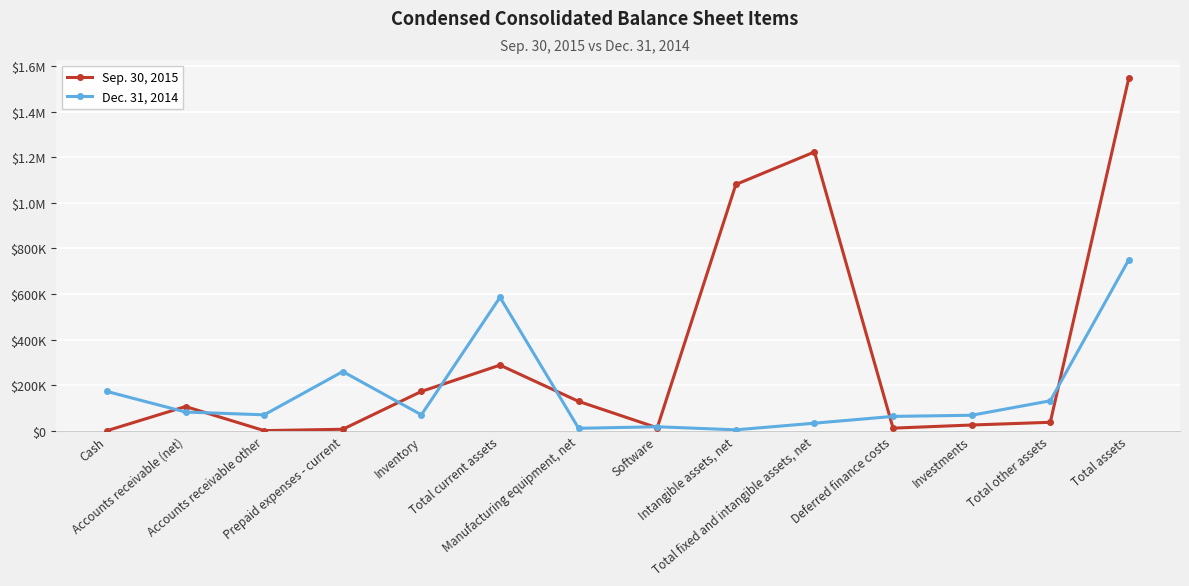

Which series has the largest total across all categories?

Sep. 30, 2015